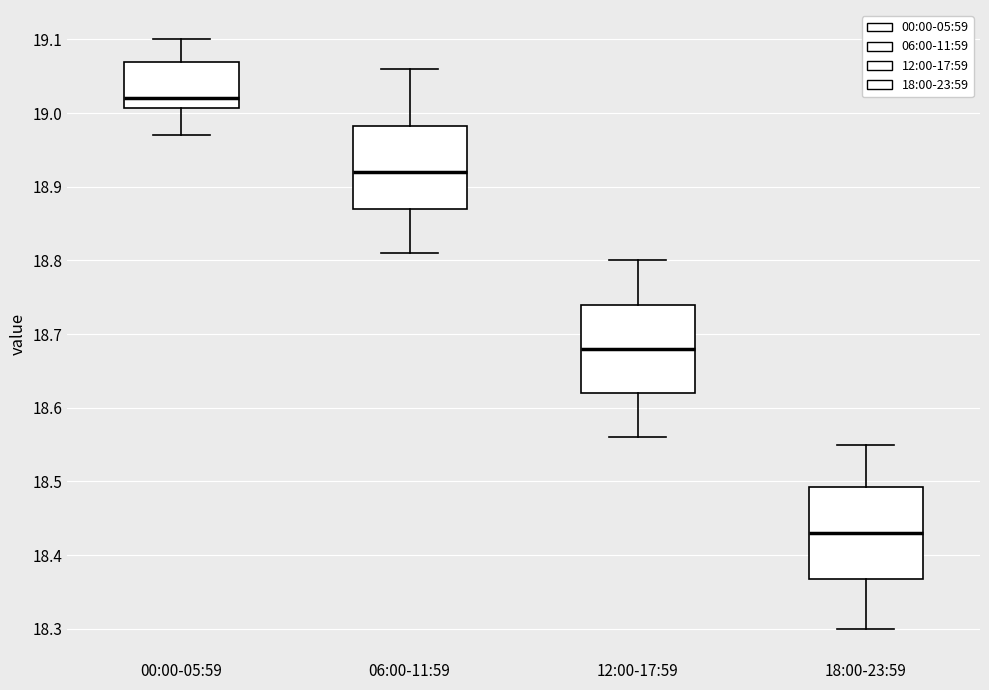

Reading left to right, transcribe this box plot: for each box, give where its median line is, the range the box spans, and where its two whiskers end, as read against the y-axis. The values are not printed on the chart, so give them approximately, as read against the axis.

00:00-05:59: median 19.02, box 19.01 to 19.07, whiskers 18.97 to 19.10
06:00-11:59: median 18.92, box 18.87 to 18.98, whiskers 18.81 to 19.06
12:00-17:59: median 18.68, box 18.62 to 18.74, whiskers 18.56 to 18.80
18:00-23:59: median 18.43, box 18.37 to 18.49, whiskers 18.30 to 18.55